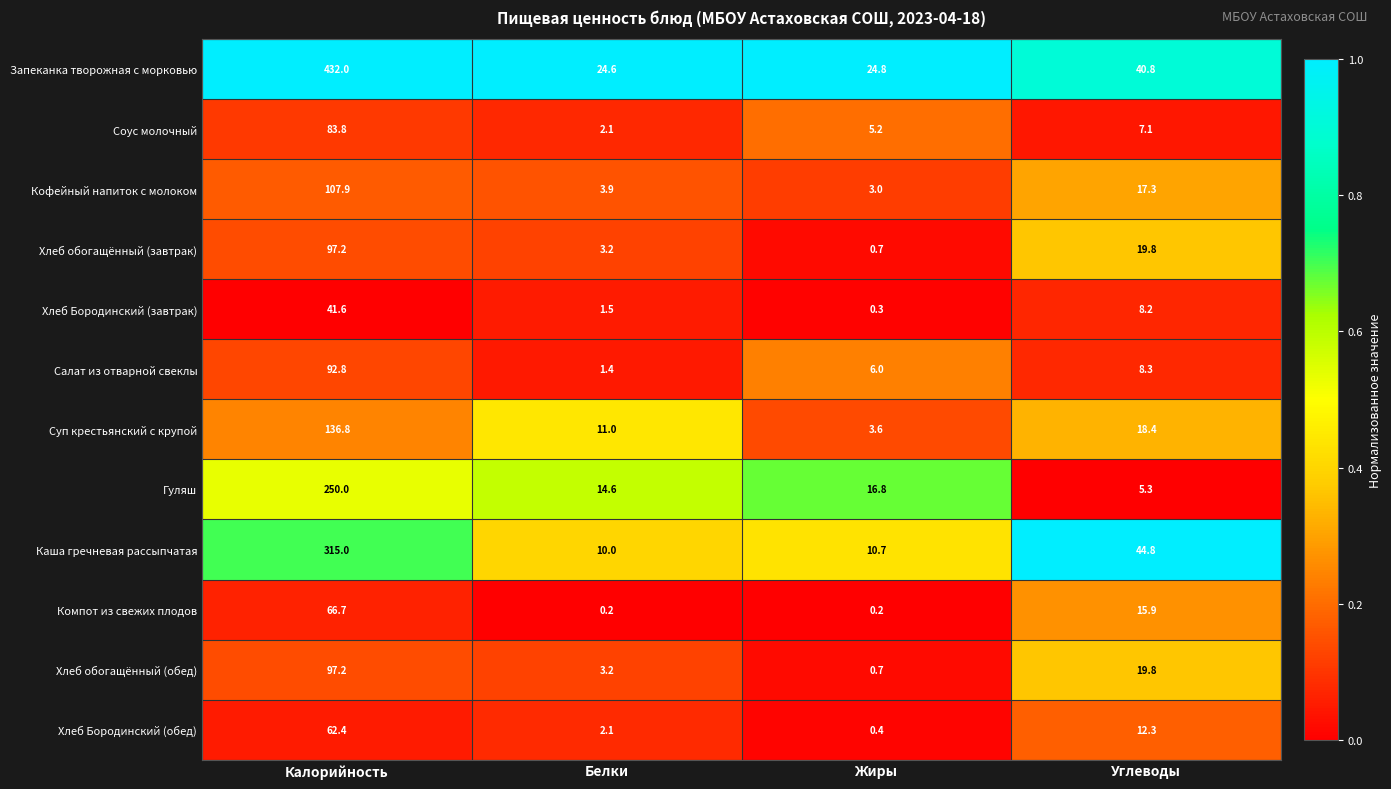

At which category is the sum across all series the highest?

Калорийность